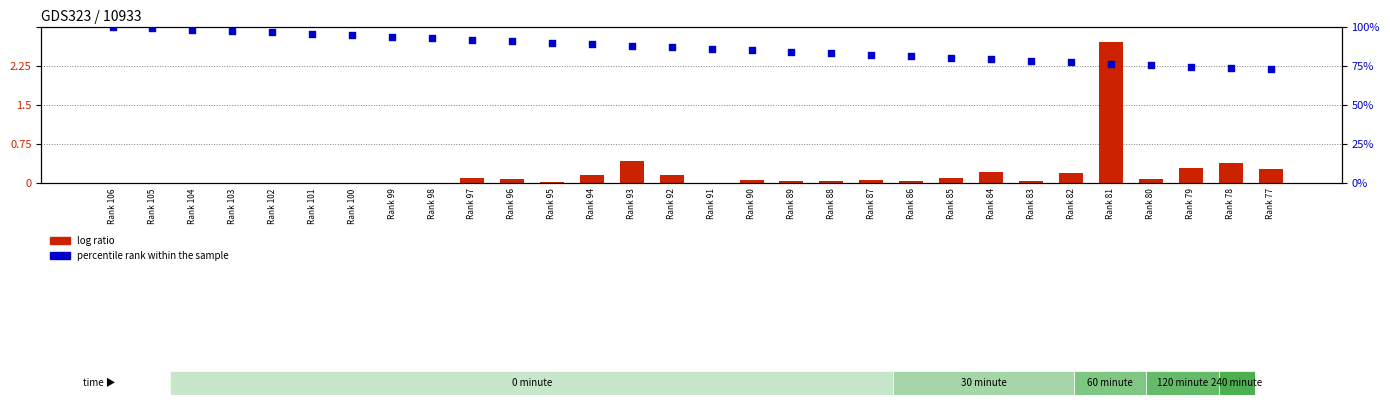

What is the total value across all series at Rank 105?

99.1